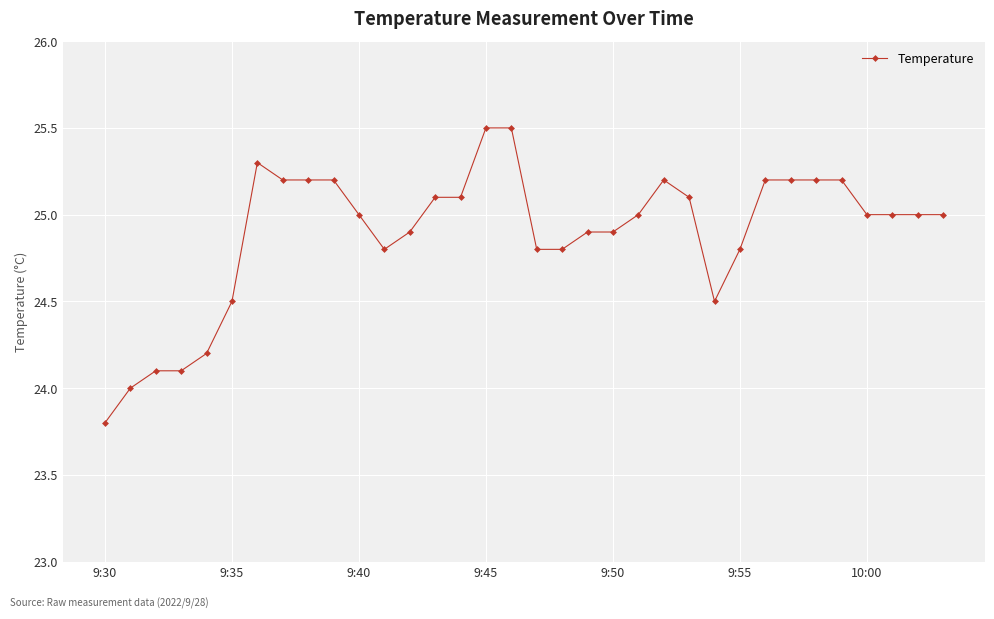

How many distinct data groups are displayed?

1